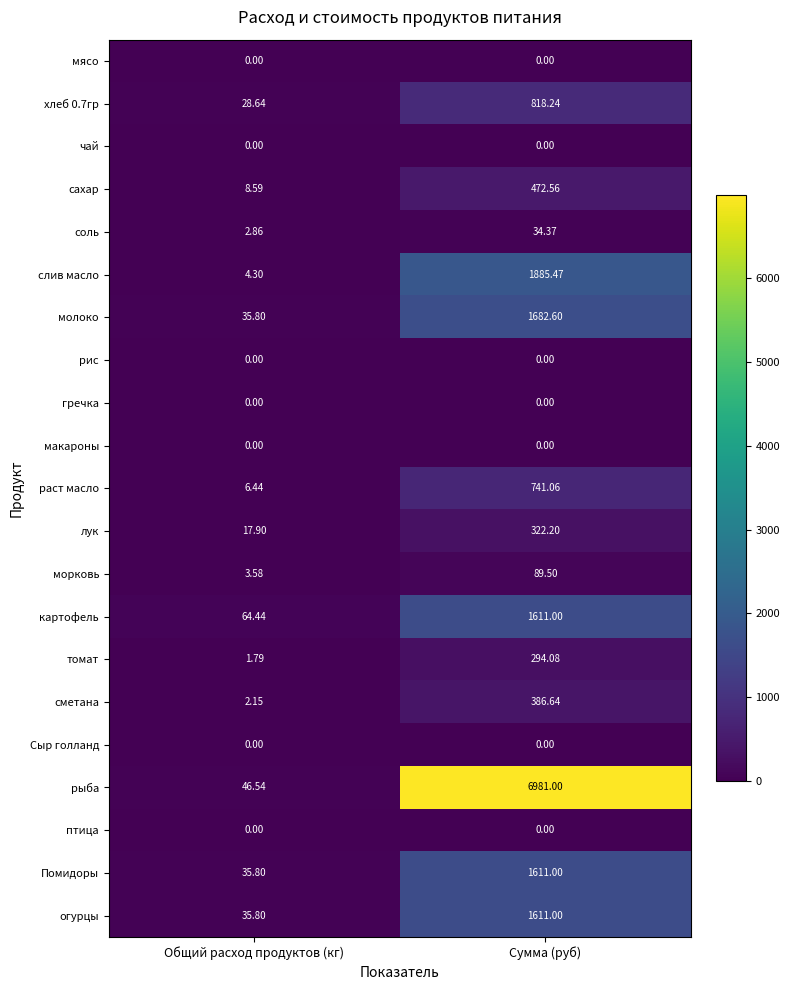

List the labels in order of сметана value, largest first.

Сумма (руб), Общий расход продуктов (кг)